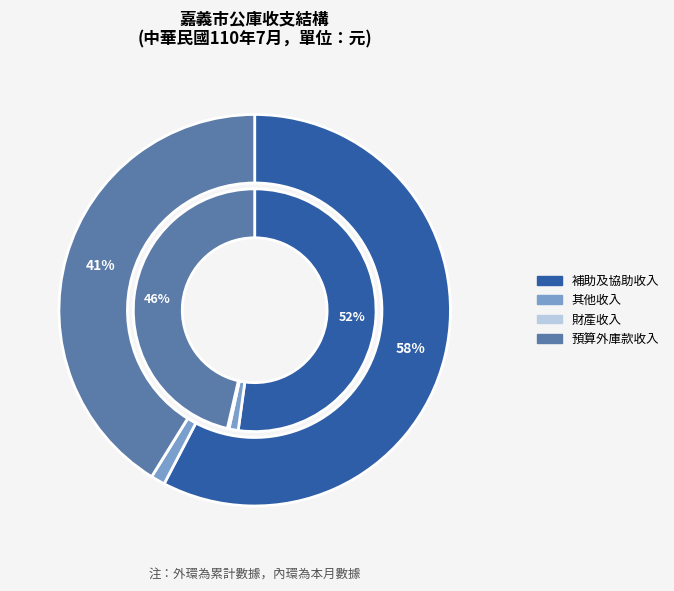

Which slice is the largest?

補助及協助收入